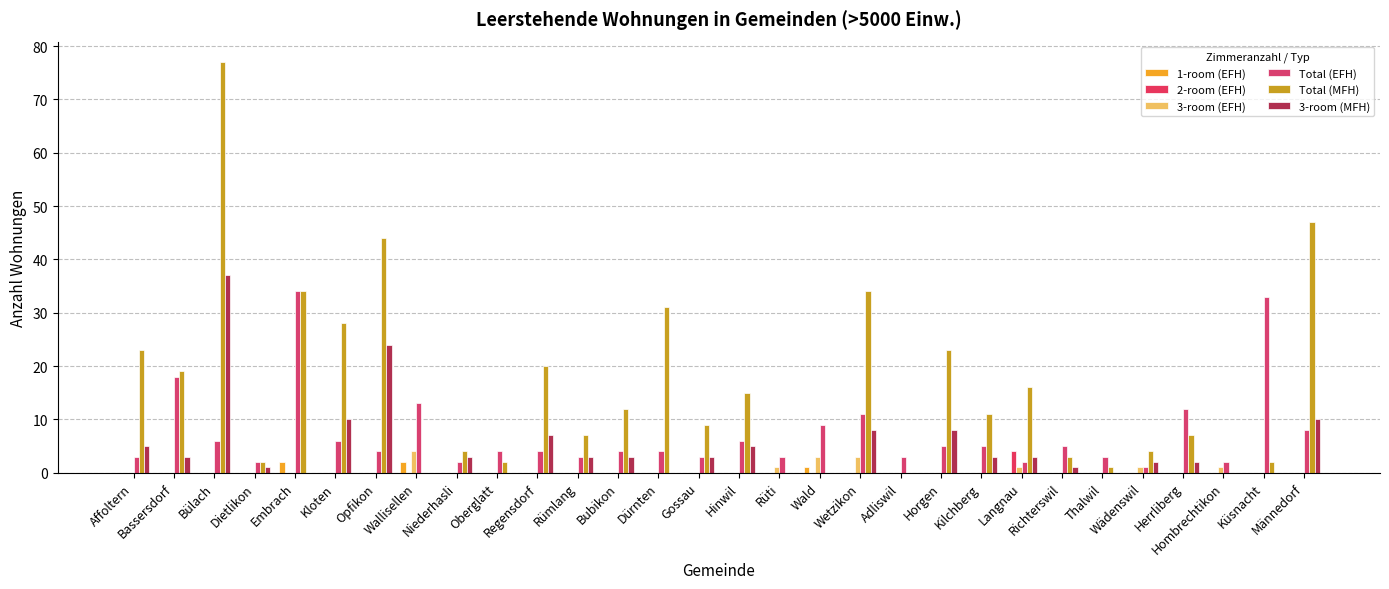

True or false: Total (EFH) has a value of 2 at Opfikon.

False